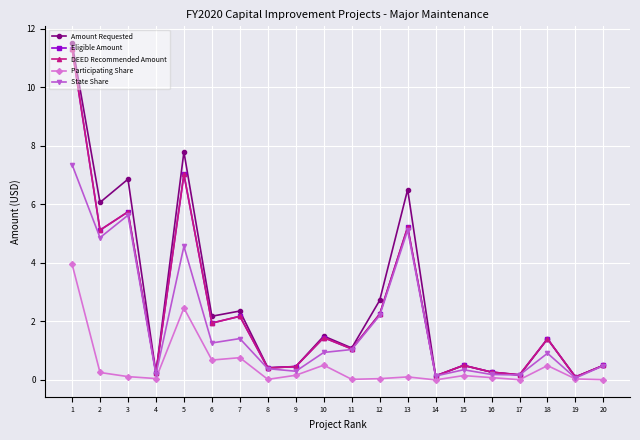

Is the value of Participating Share at 17 greater than the value of Eligible Amount at 3?

No